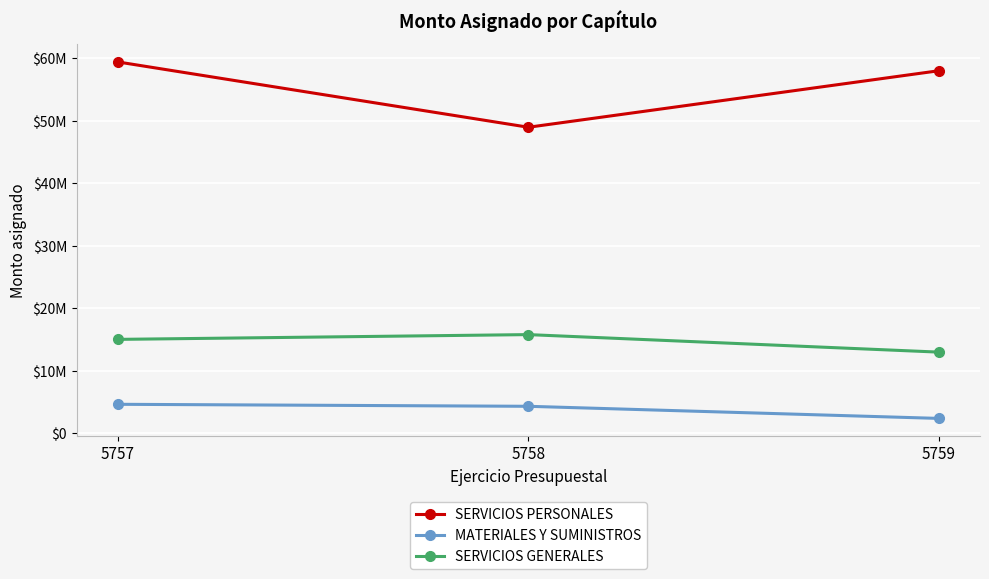

What is the difference between the maximum and second lowest values in the SERVICIOS PERSONALES series?

1404025